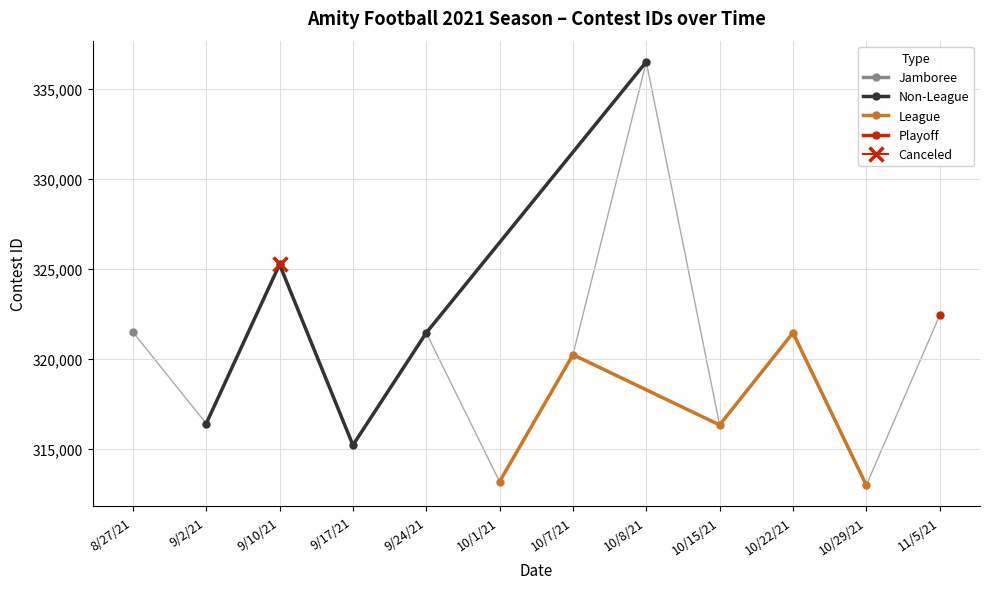

What is the greatest value displayed?

336494